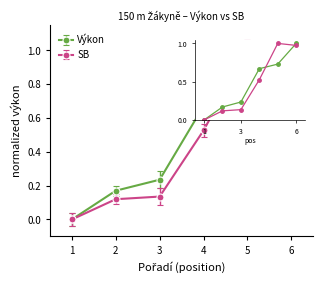

Rank the categories by Výkon value from highest to lowest.

6, 5, 4, 3, 2, 1